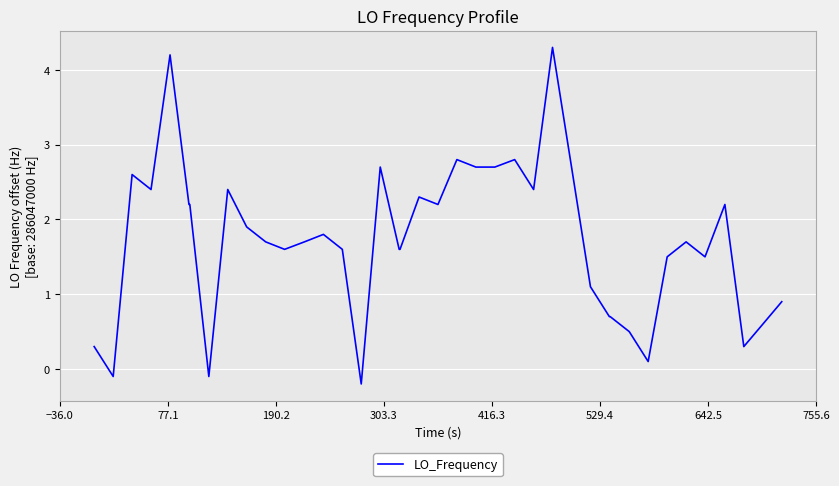

Does the chart display data point markers on the line(s)?

No